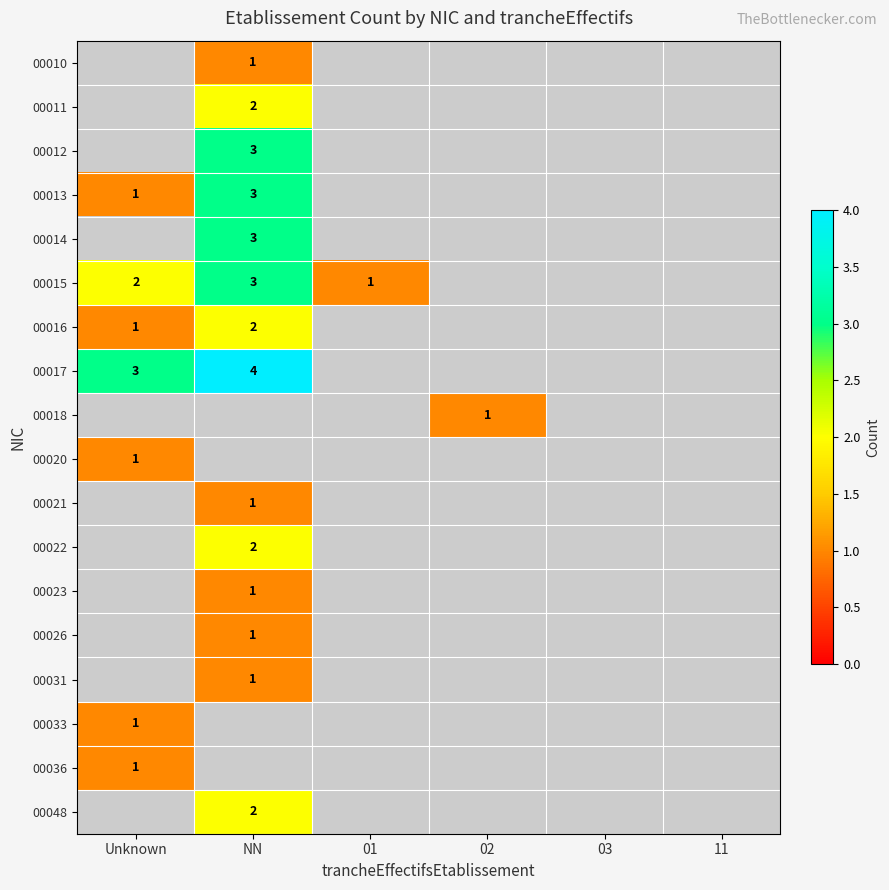

The value of 00013 at Unknown is 1. True or false?

True